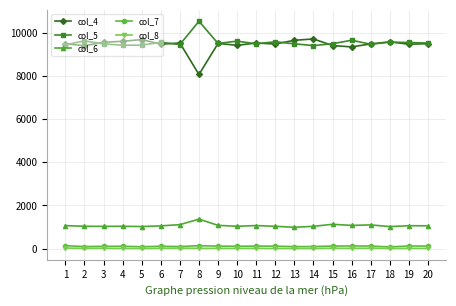

Is the value of col_5 at 9 greater than the value of col_7 at 20?

Yes